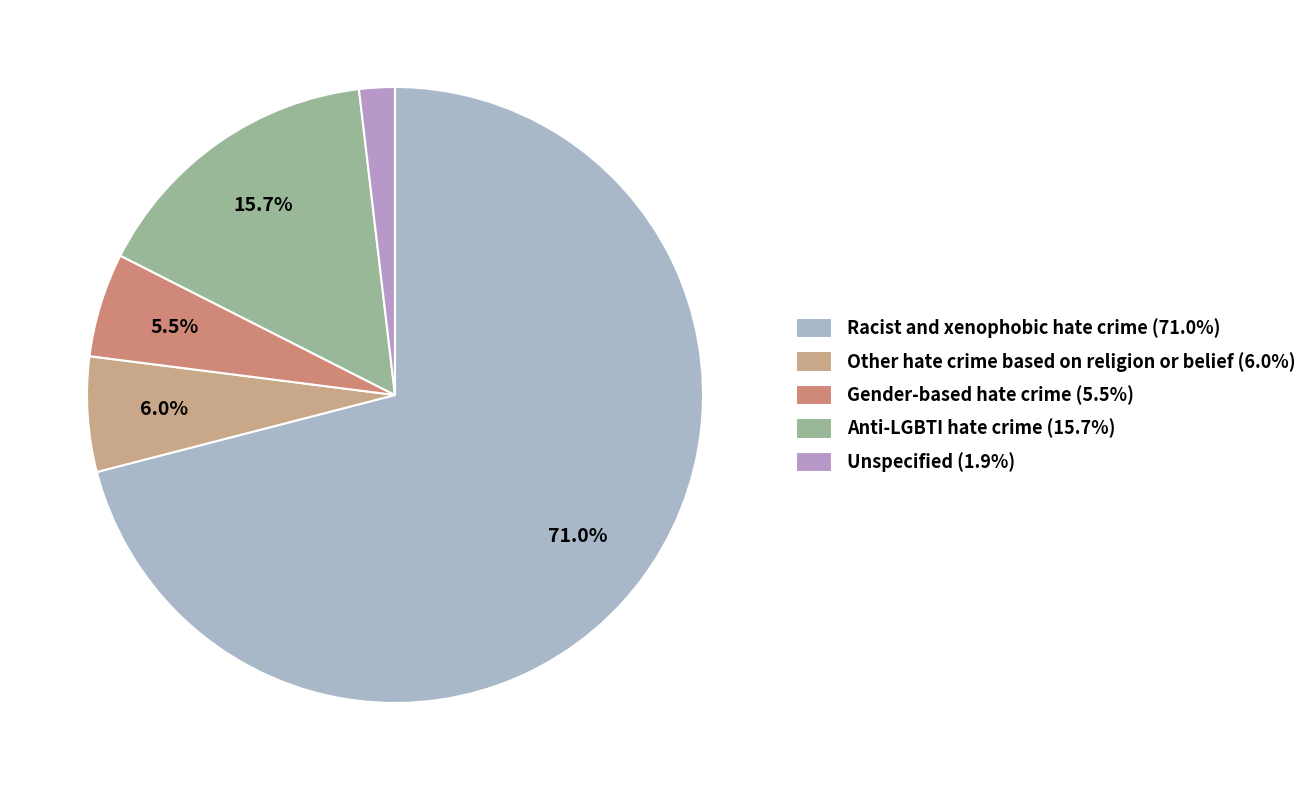

What percentage is the Unspecified slice, to the nearest percent?

2%